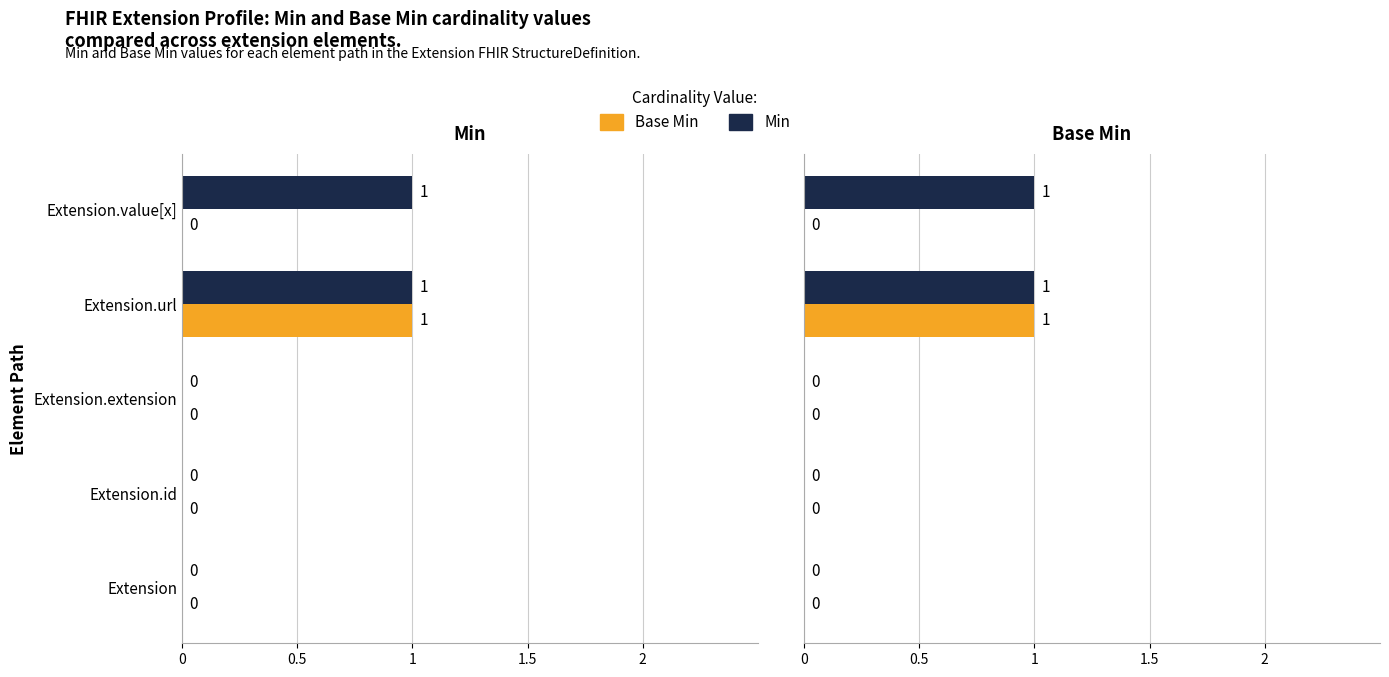

How many values in Base Min are above zero?

1